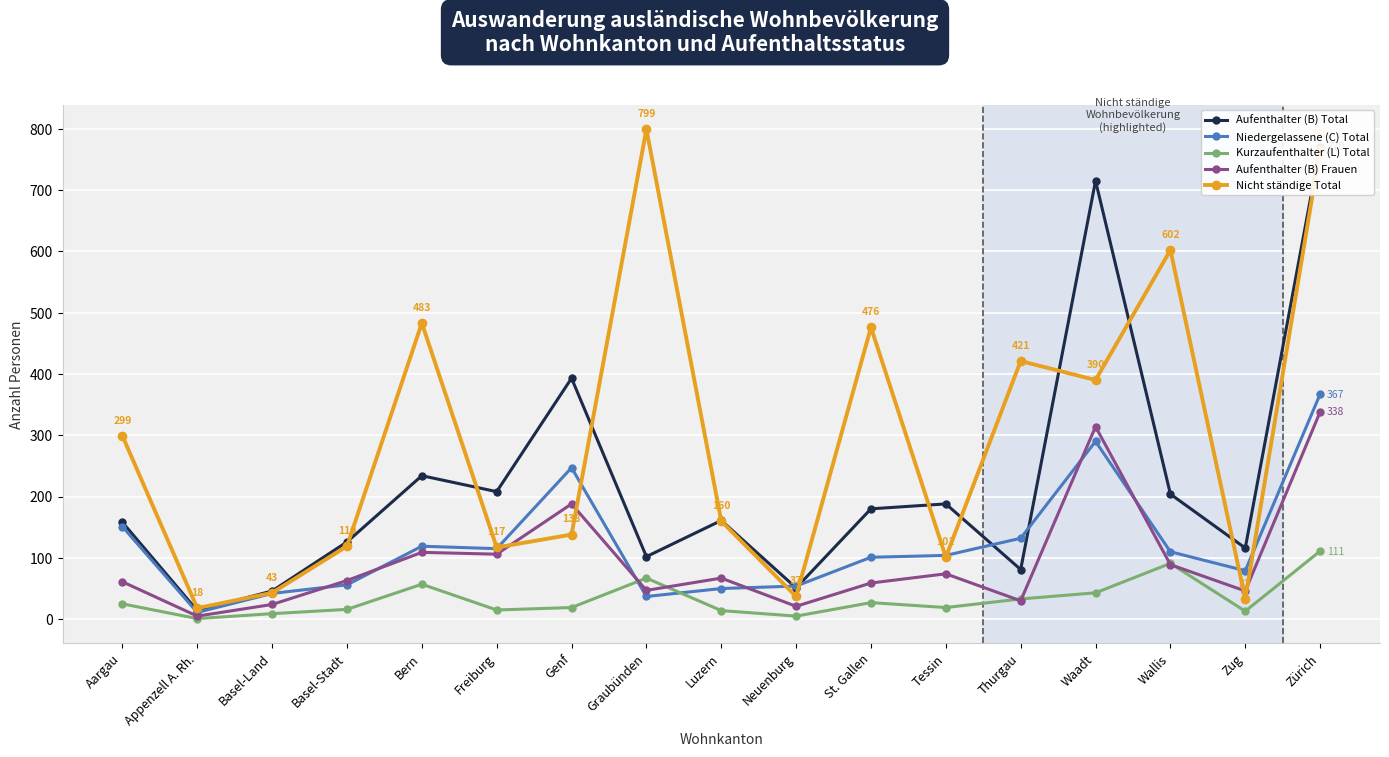

Reading right to left, transcribe all the data shown in this chart.

Aufenthalter (B) Total: 770	116	204	715	81	188	180	51	161	102	393	208	234	126	46	14	158
Niedergelassene (C) Total: 367	79	110	290	132	104	101	54	50	37	247	115	119	56	42	11	151
Kurzaufenthalter (L) Total: 111	13	91	43	33	19	27	5	14	67	19	15	57	16	9	1	25
Aufenthalter (B) Frauen: 338	46	89	314	30	74	59	21	67	47	188	106	109	63	24	5	61
Nicht ständige Total: 766	33	602	390	421	101	476	37	160	799	138	117	483	119	43	18	299